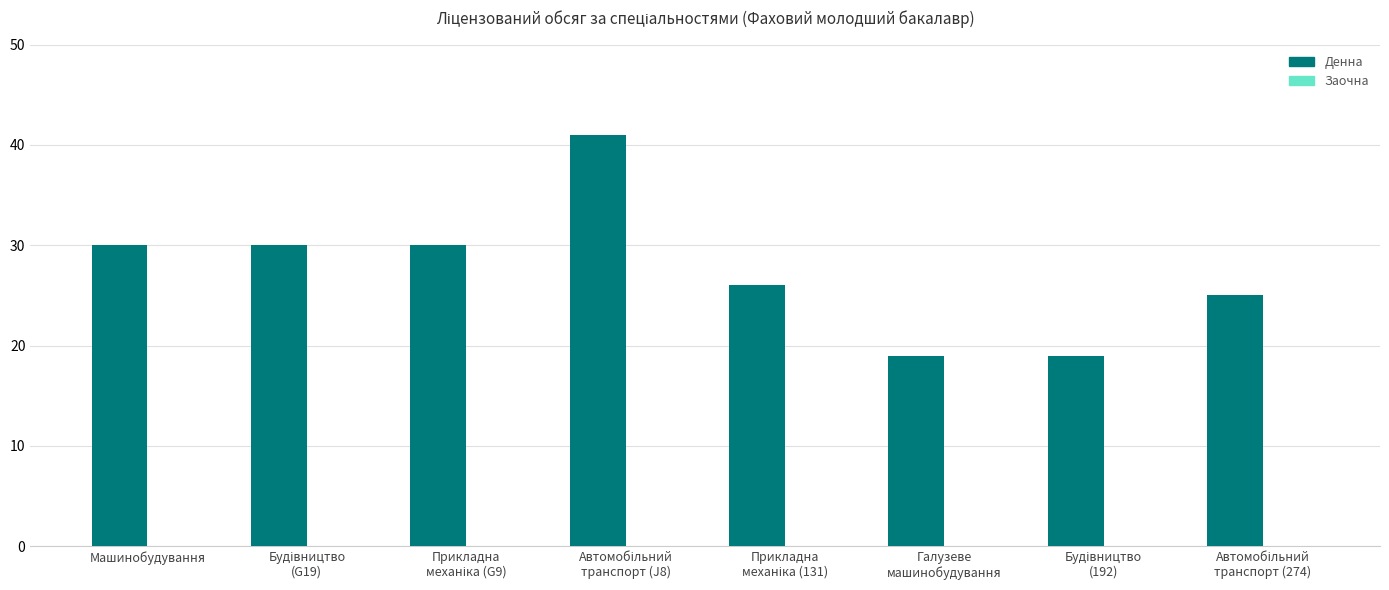

Are the bars grouped side by side (vs. stacked)?

No